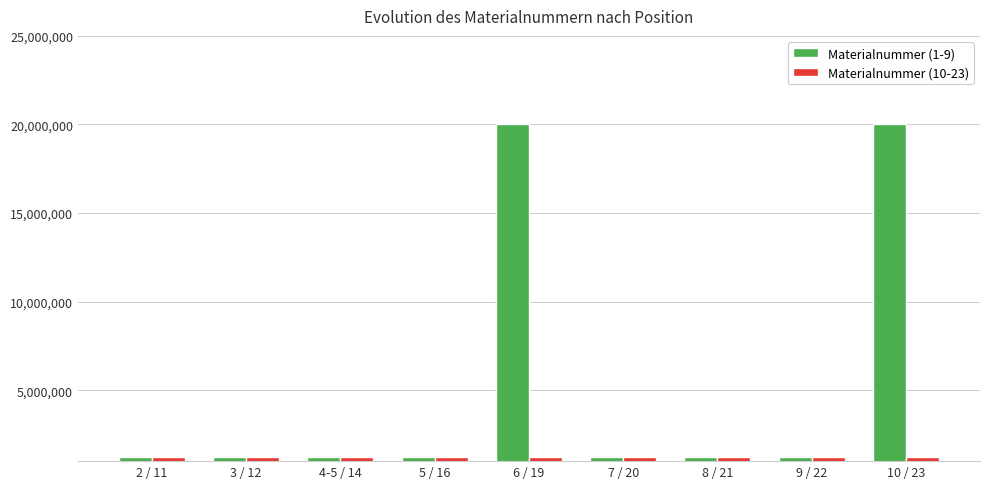

The Materialnummer (1-9) series shows 1221624 at 7 / 20. True or false?

True